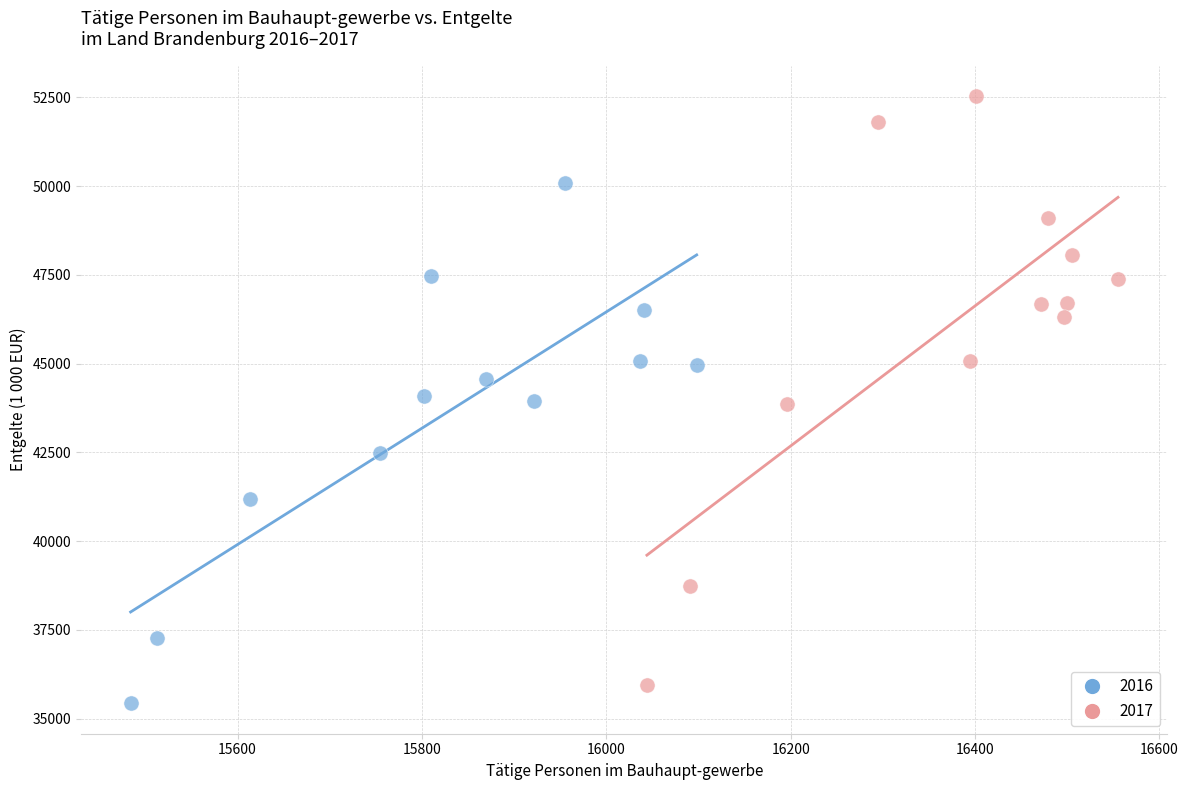

Which series has the largest Y range (max minus min)?

2017